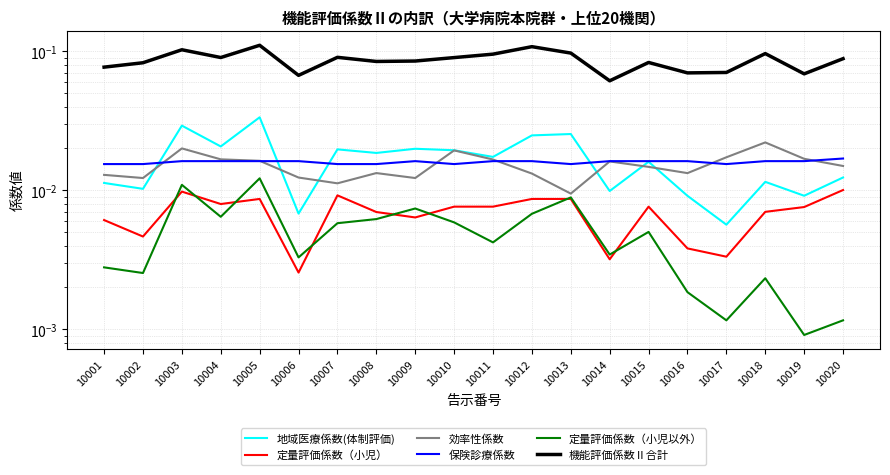

Rank the series by their maximum value, from lowest to highest.

定量評価係数（小児）, 定量評価係数（小児以外）, 保険診療係数, 効率性係数, 地域医療係数(体制評価), 機能評価係数Ⅱ合計